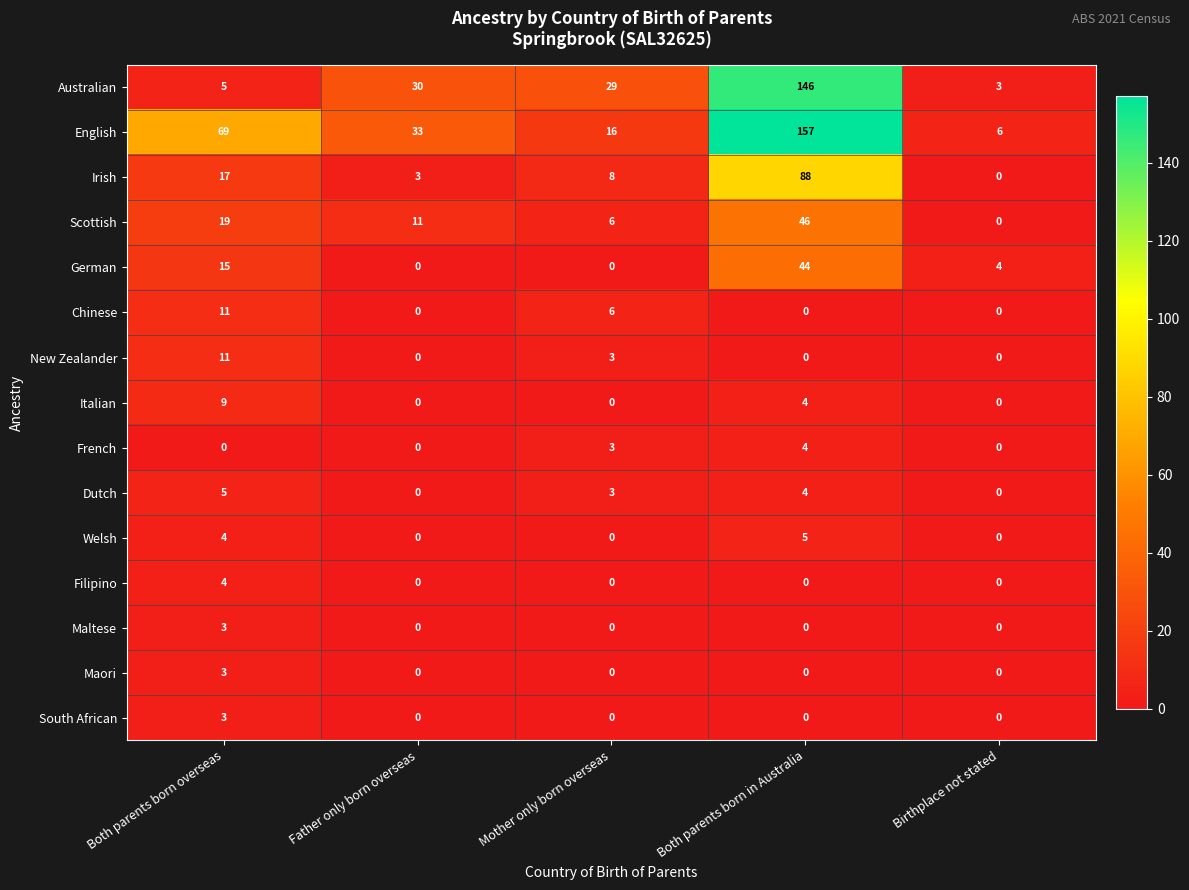

True or false: Welsh has a value of 2 at Both parents born overseas.

False